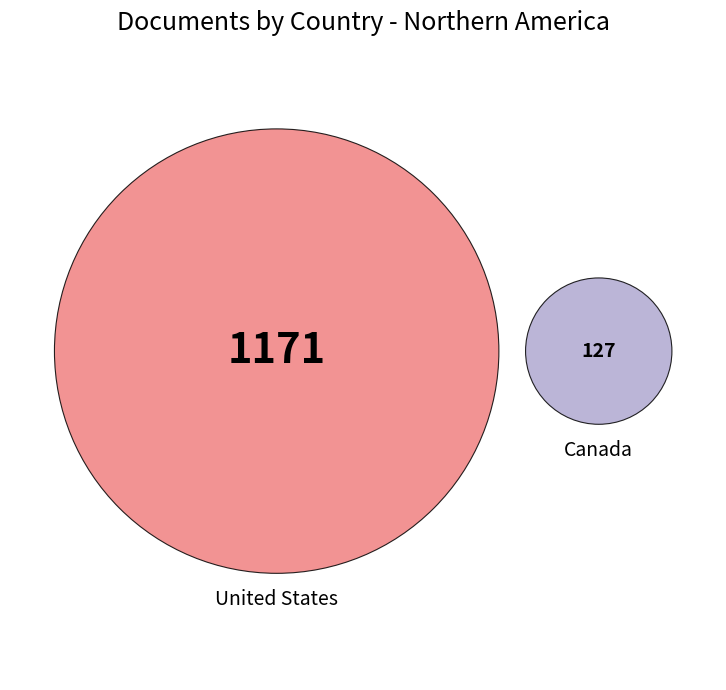

What is the largest slice in the pie chart?

United States